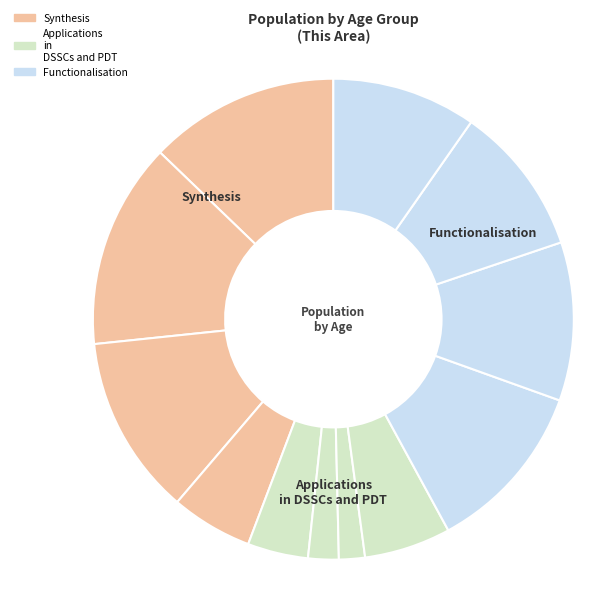

Count the number of slices in the pie.

12